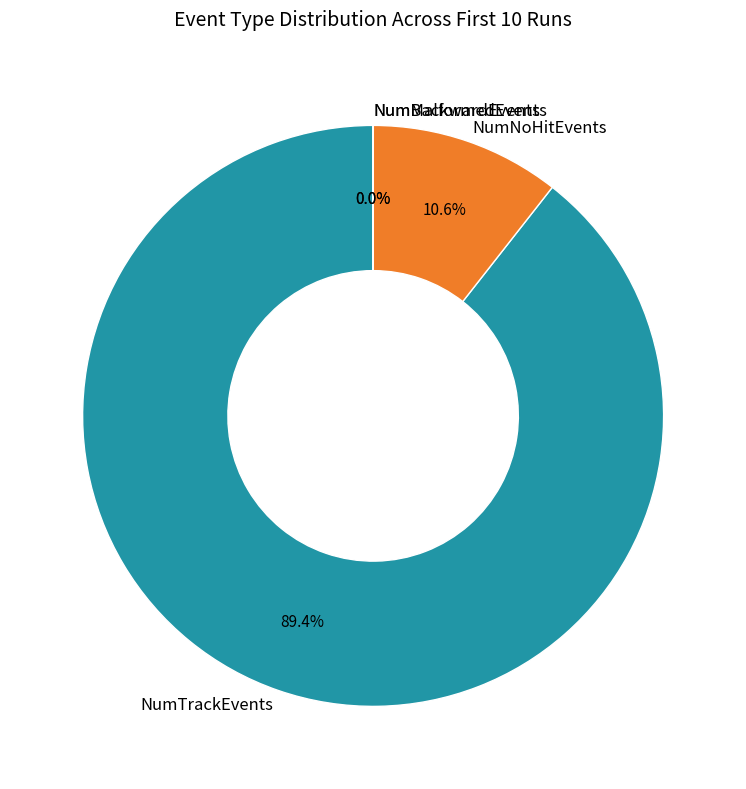

Which slice is the largest?

NumTrackEvents